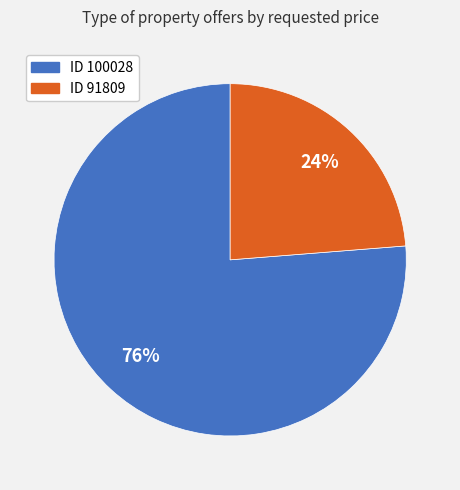

Does any single category account for the majority?

Yes